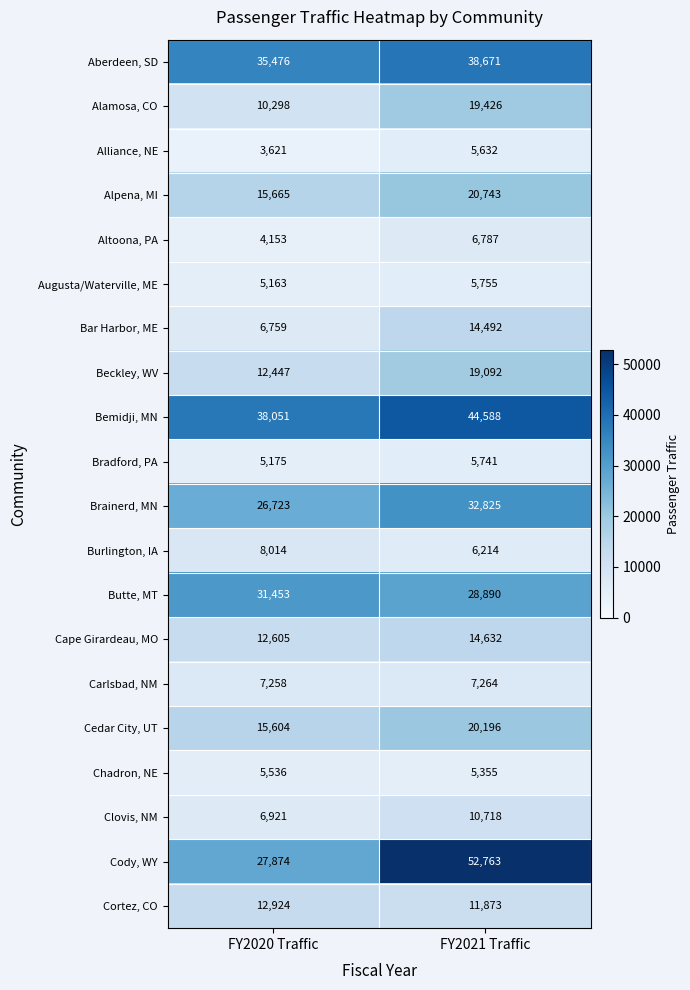

At FY2021 Traffic, list the series in order from smallest to largest.

Chadron, NE, Alliance, NE, Bradford, PA, Augusta/Waterville, ME, Burlington, IA, Altoona, PA, Carlsbad, NM, Clovis, NM, Cortez, CO, Bar Harbor, ME, Cape Girardeau, MO, Beckley, WV, Alamosa, CO, Cedar City, UT, Alpena, MI, Butte, MT, Brainerd, MN, Aberdeen, SD, Bemidji, MN, Cody, WY